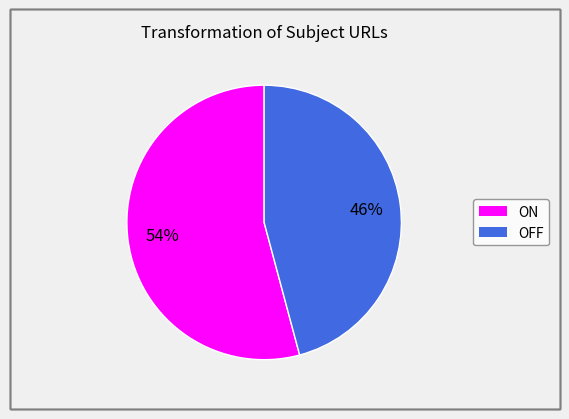

To the nearest percent, what is the average slice percentage?

50%